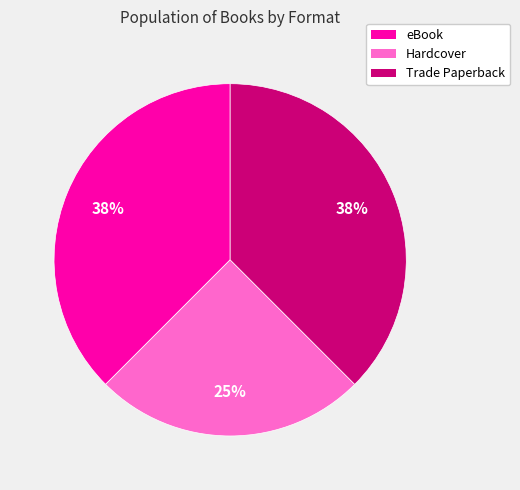

To the nearest percent, what percentage of the pie is Hardcover?

25%